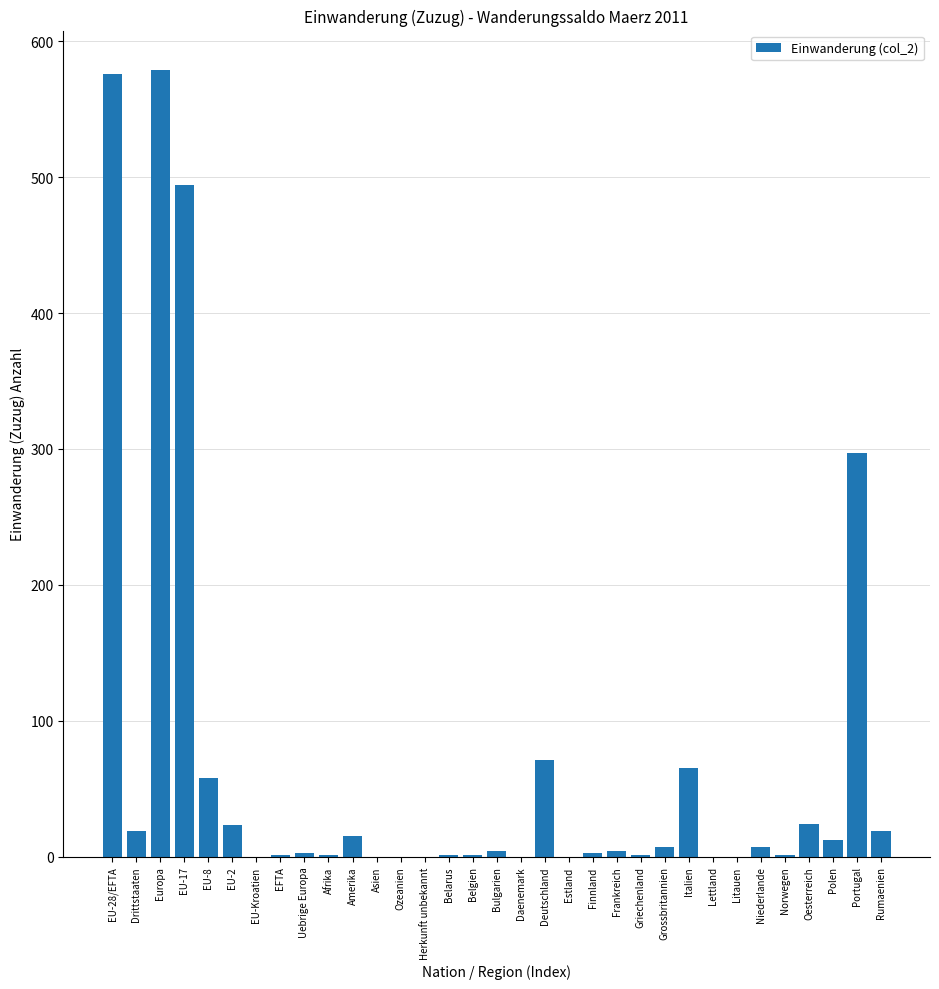

At which label is the value closest to 289?

Portugal